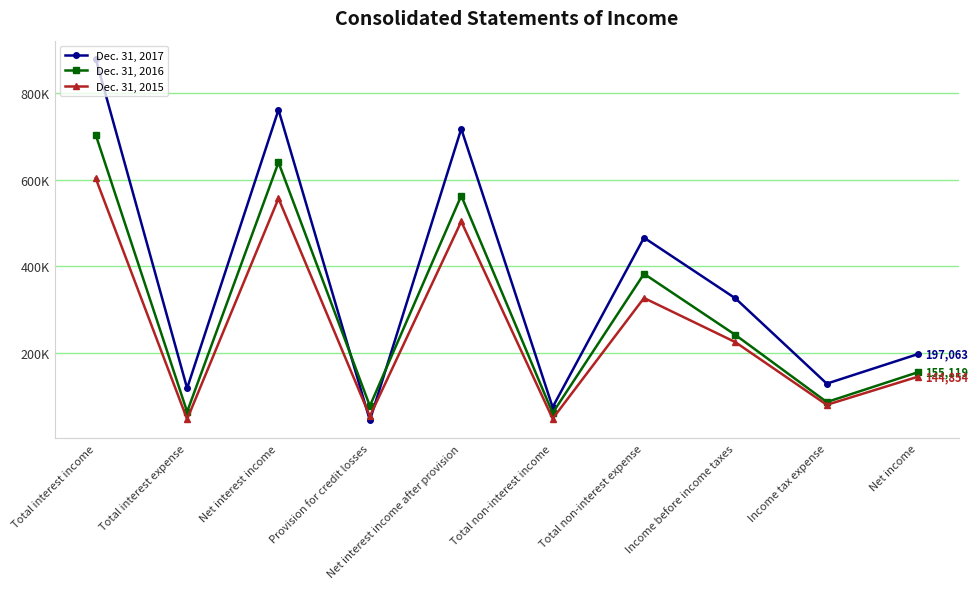

What are all the series names shown in the legend?

Dec. 31, 2017, Dec. 31, 2016, Dec. 31, 2015